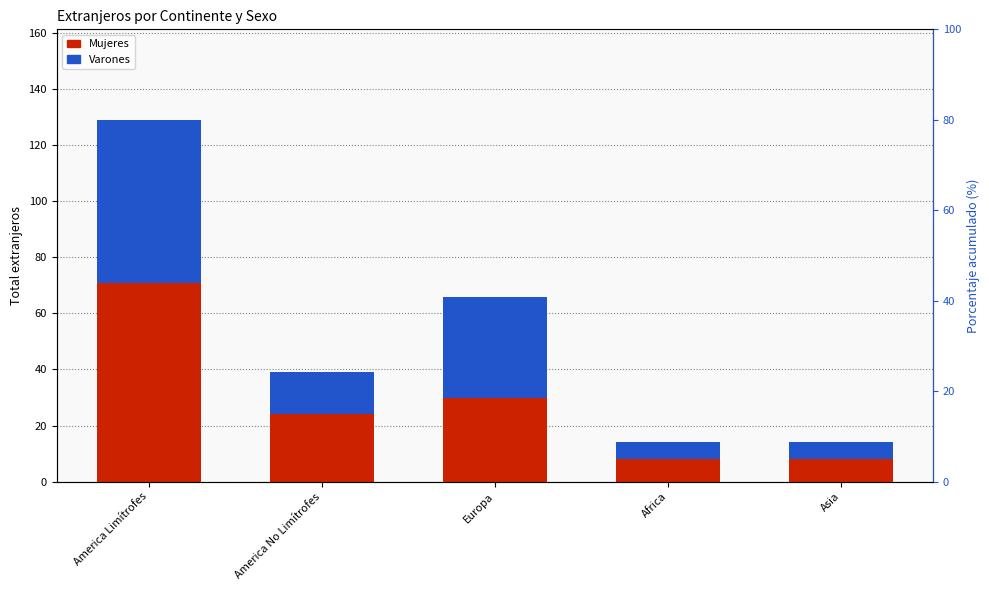

Reading right to left, list all the values displayed in this chart.

Mujeres: Asia=8	Africa=8	Europa=30	America No Limítrofes=24	America Limítrofes=71
Varones: Asia=6	Africa=6	Europa=36	America No Limítrofes=15	America Limítrofes=58